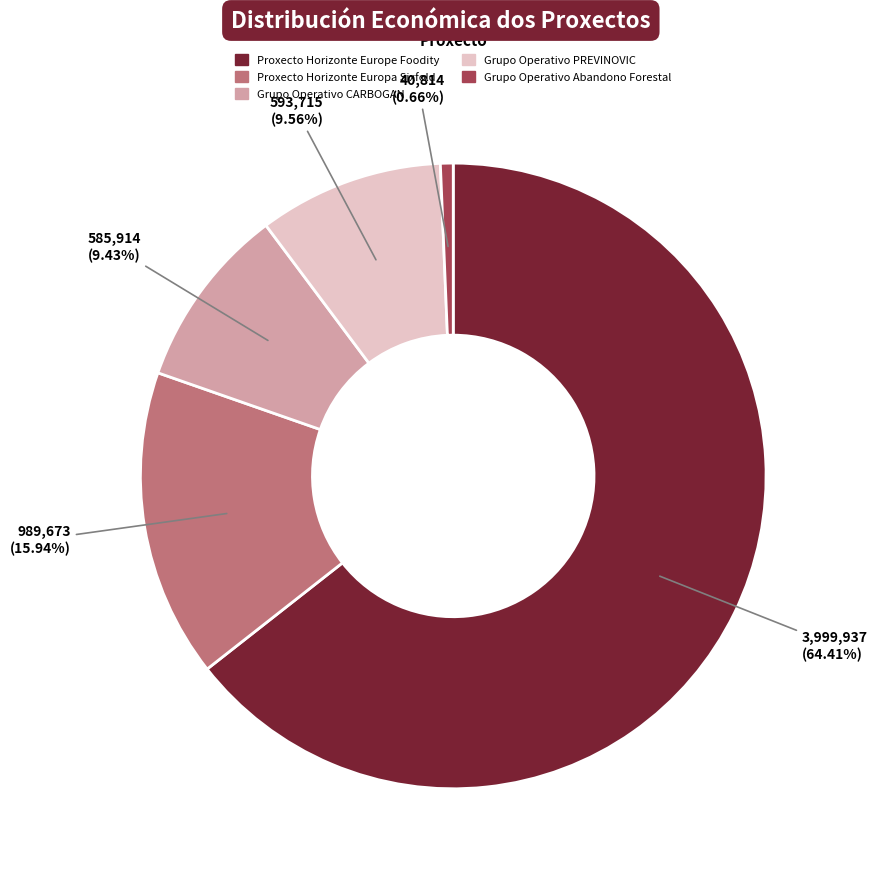

Is there a majority slice in this chart?

Yes